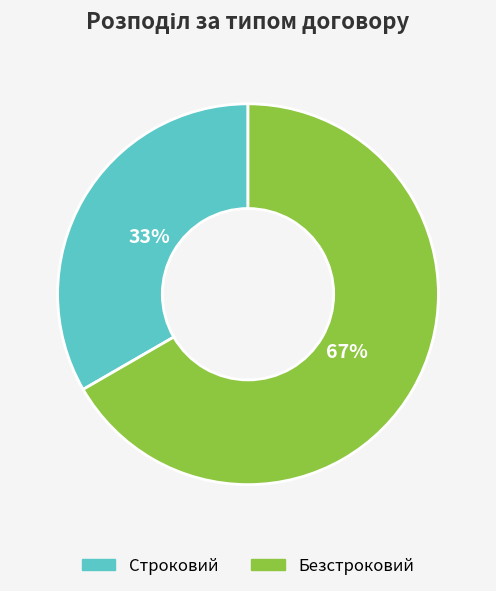

To the nearest percent, what percentage of the pie is Безстроковий?

67%